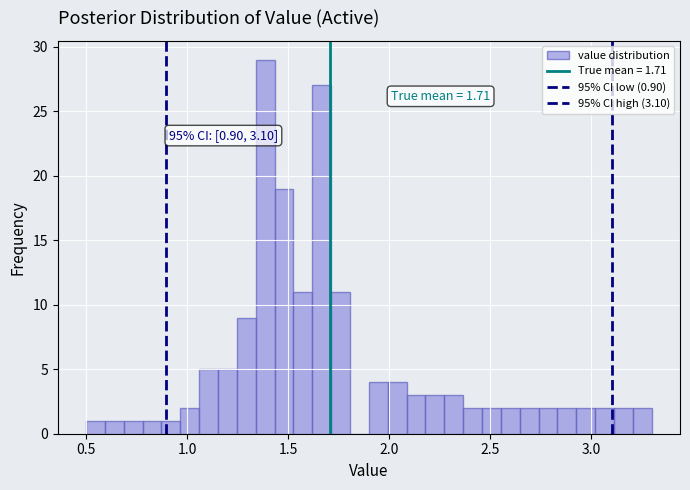

Read against the x-axis, roughly where is the centre of the tallest bar?

1.40